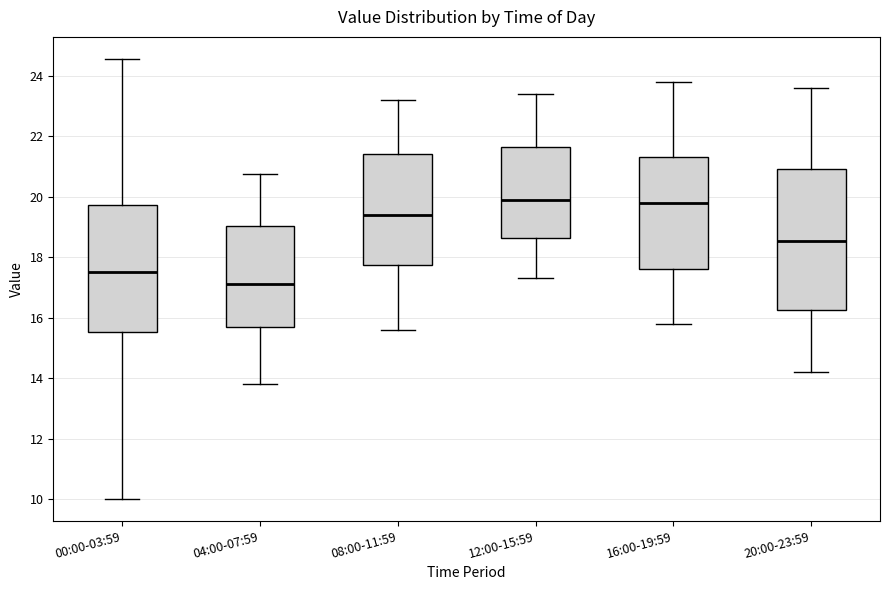

Which box is the tallest, from its lower edge to its upper edge?

20:00-23:59